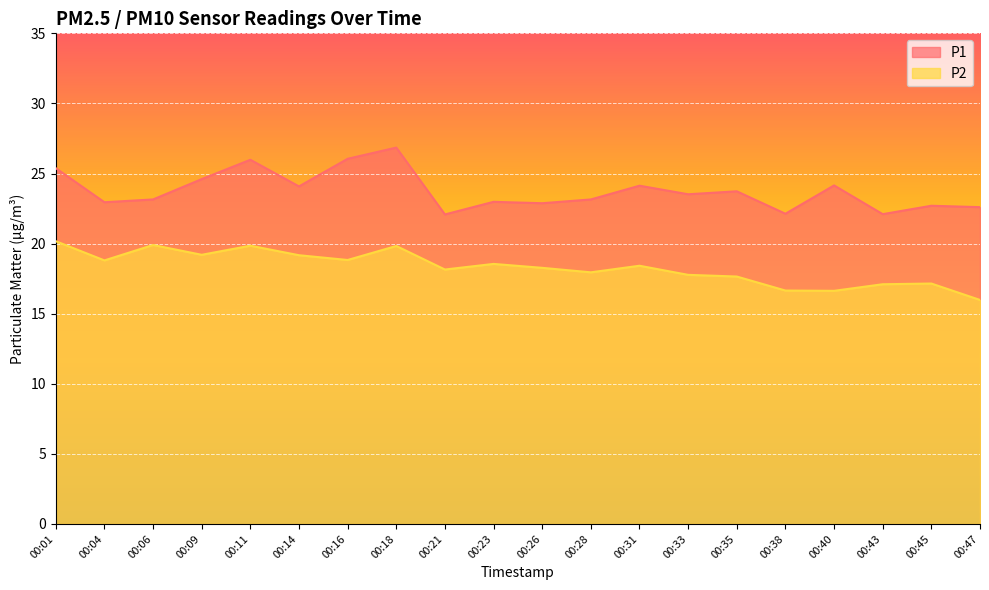

Which category has the highest value in the P2 series?

00:01